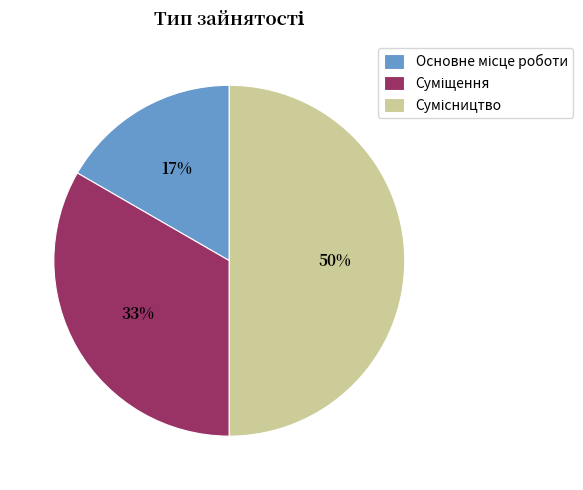

To the nearest percent, what is the difference between the largest and smallest slice percentages?

33%